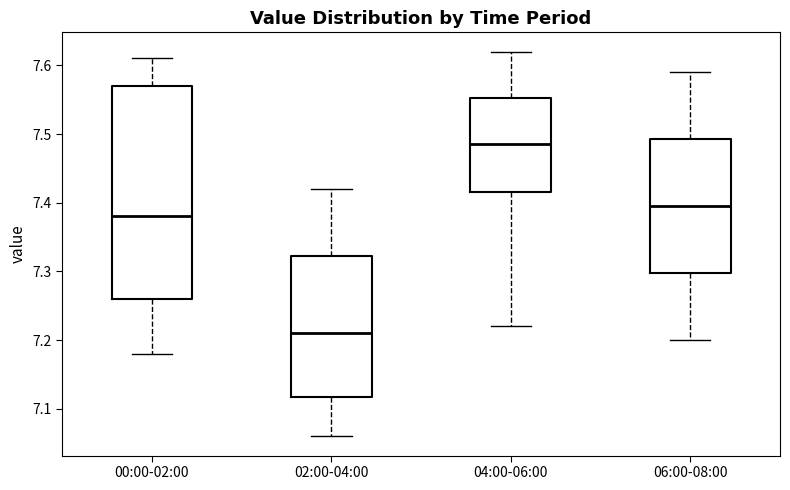

Reading left to right, transcribe this box plot: for each box, give where its median line is, the range the box spans, and where its two whiskers end, as read against the y-axis. The values are not printed on the chart, so give them approximately, as read against the axis.

00:00-02:00: median 7.38, box 7.26 to 7.57, whiskers 7.18 to 7.61
02:00-04:00: median 7.21, box 7.12 to 7.32, whiskers 7.06 to 7.42
04:00-06:00: median 7.49, box 7.42 to 7.55, whiskers 7.22 to 7.62
06:00-08:00: median 7.40, box 7.30 to 7.49, whiskers 7.20 to 7.59